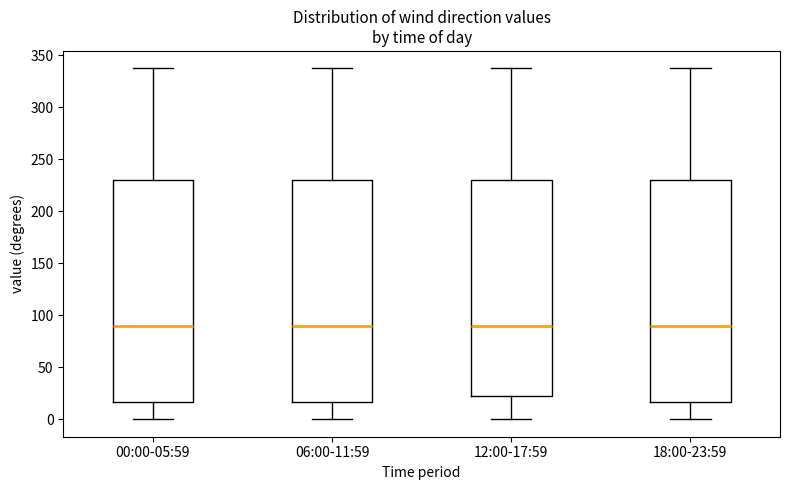

Reading left to right, transcribe this box plot: for each box, give where its median line is, the range the box spans, and where its two whiskers end, as read against the y-axis. The values are not printed on the chart, so give them approximately, as read against the axis.

00:00-05:59: median 90, box 15 to 230, whiskers 0 to 340
06:00-11:59: median 90, box 15 to 230, whiskers 0 to 340
12:00-17:59: median 90, box 25 to 230, whiskers 0 to 340
18:00-23:59: median 90, box 15 to 230, whiskers 0 to 340